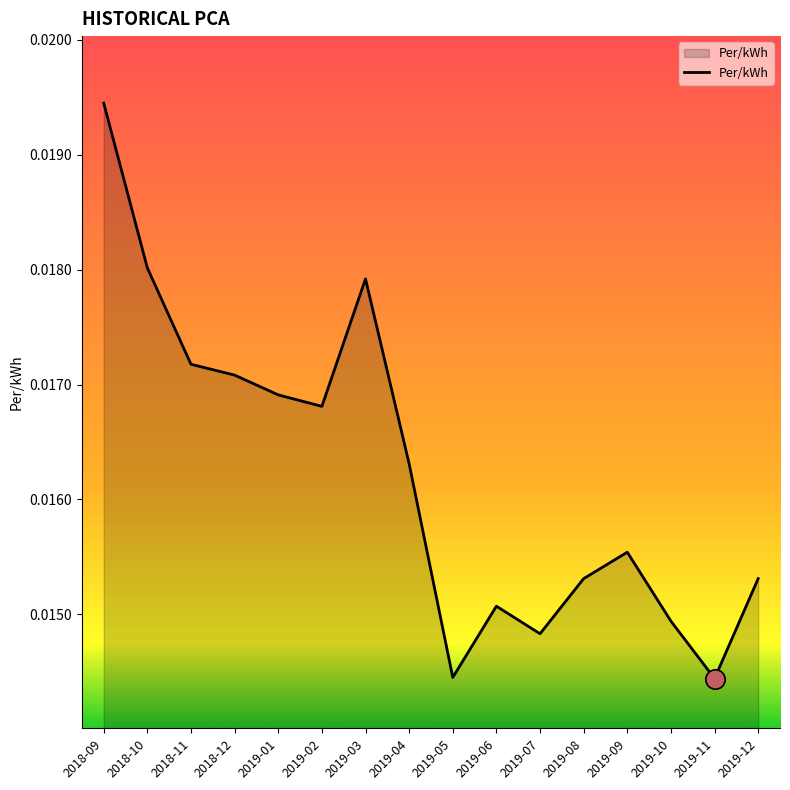

How many interior local valleys (lower than both neighbors) does the data have?

4